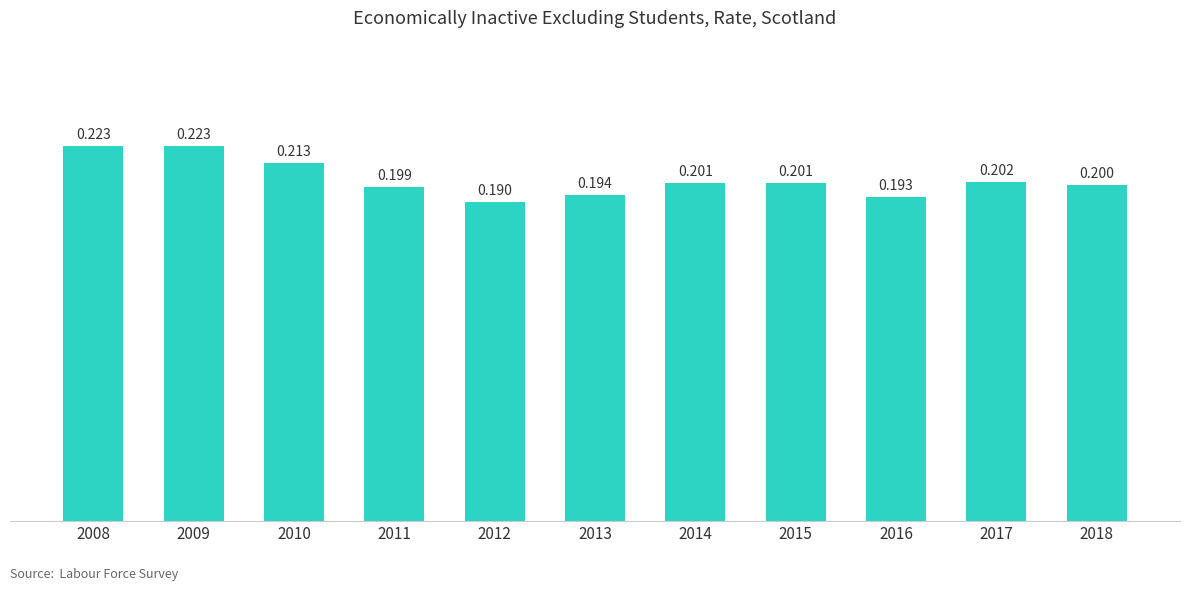

How many bars are there in total?

11